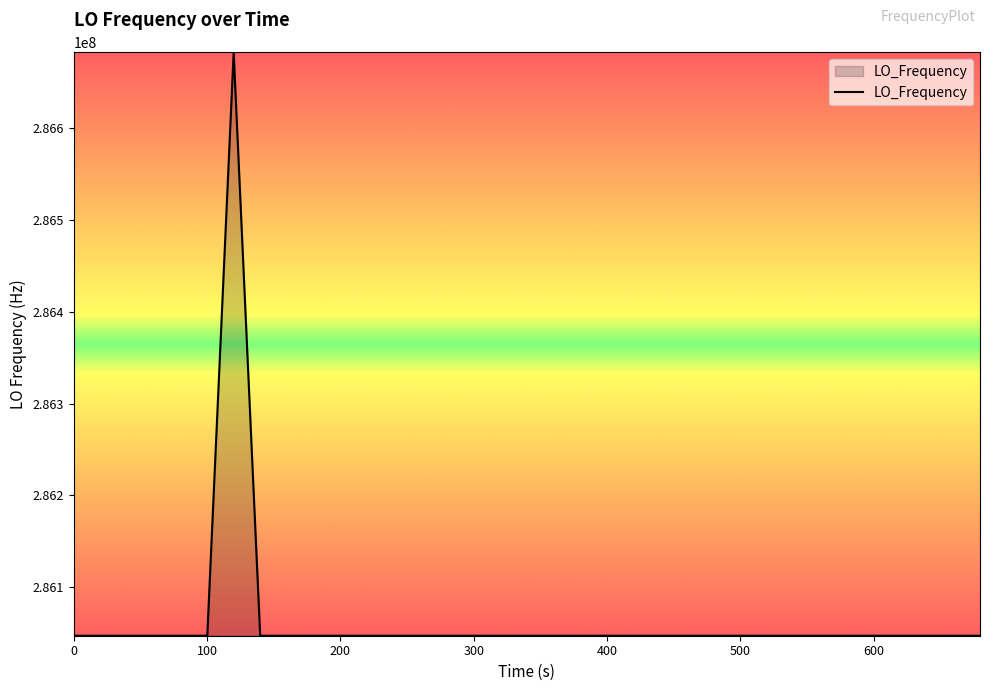

What is the minimum value shown in the chart?

286046998.1